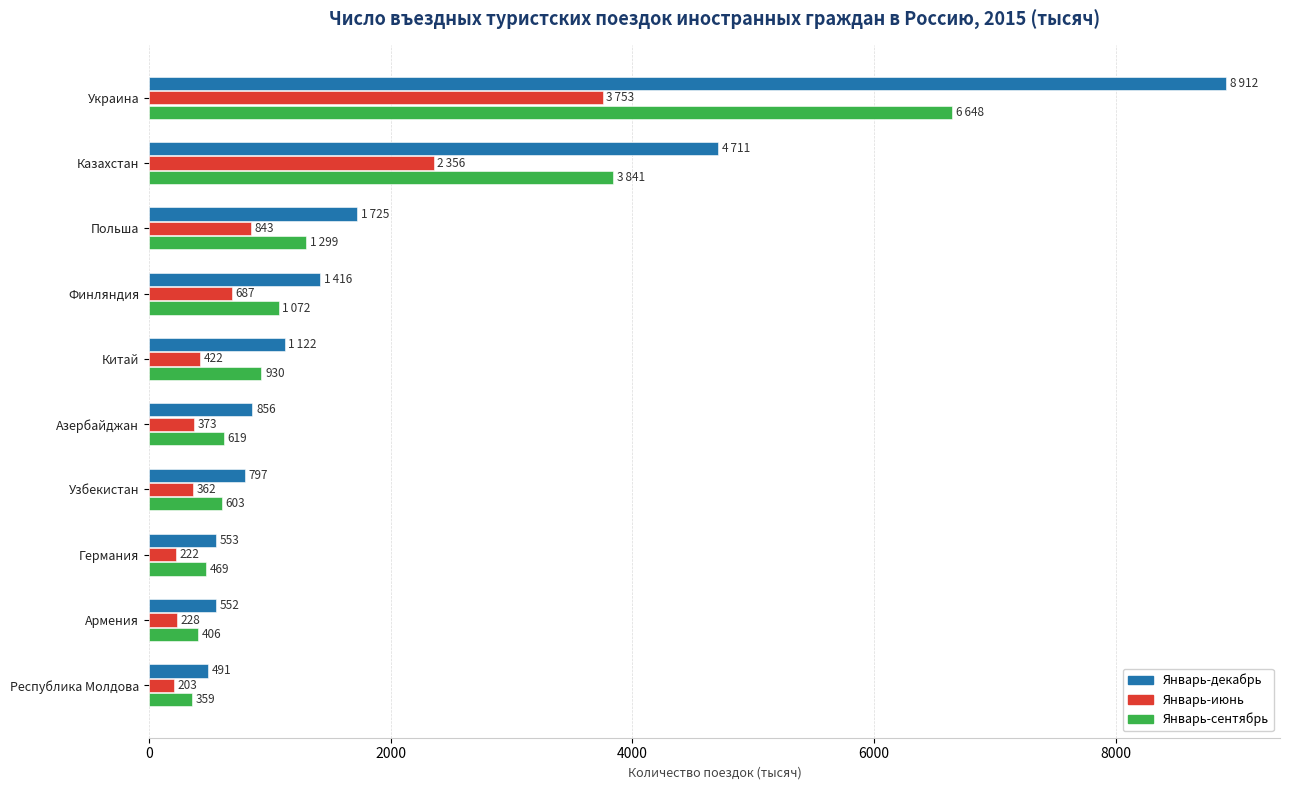

Where is Январь-сентябрь nearest to the value 3503?

Казахстан